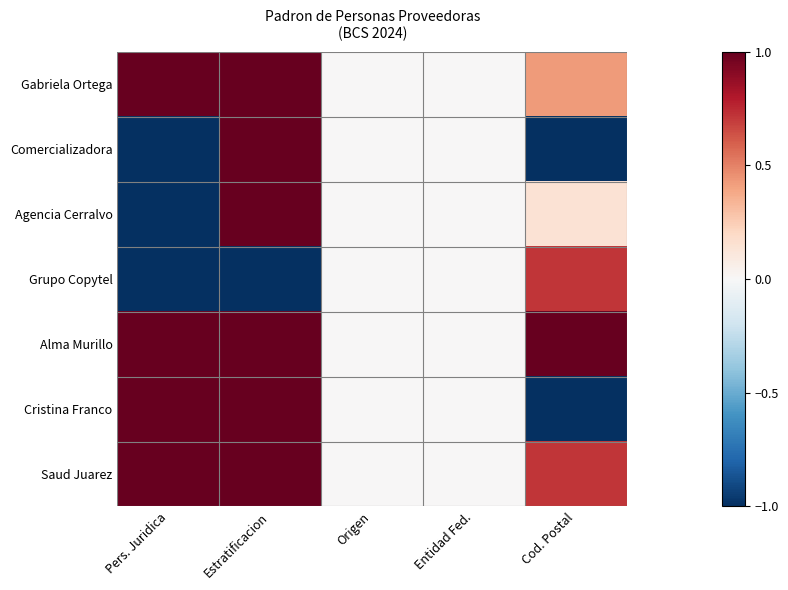

Which series has the largest total across all categories?

Alma Murillo